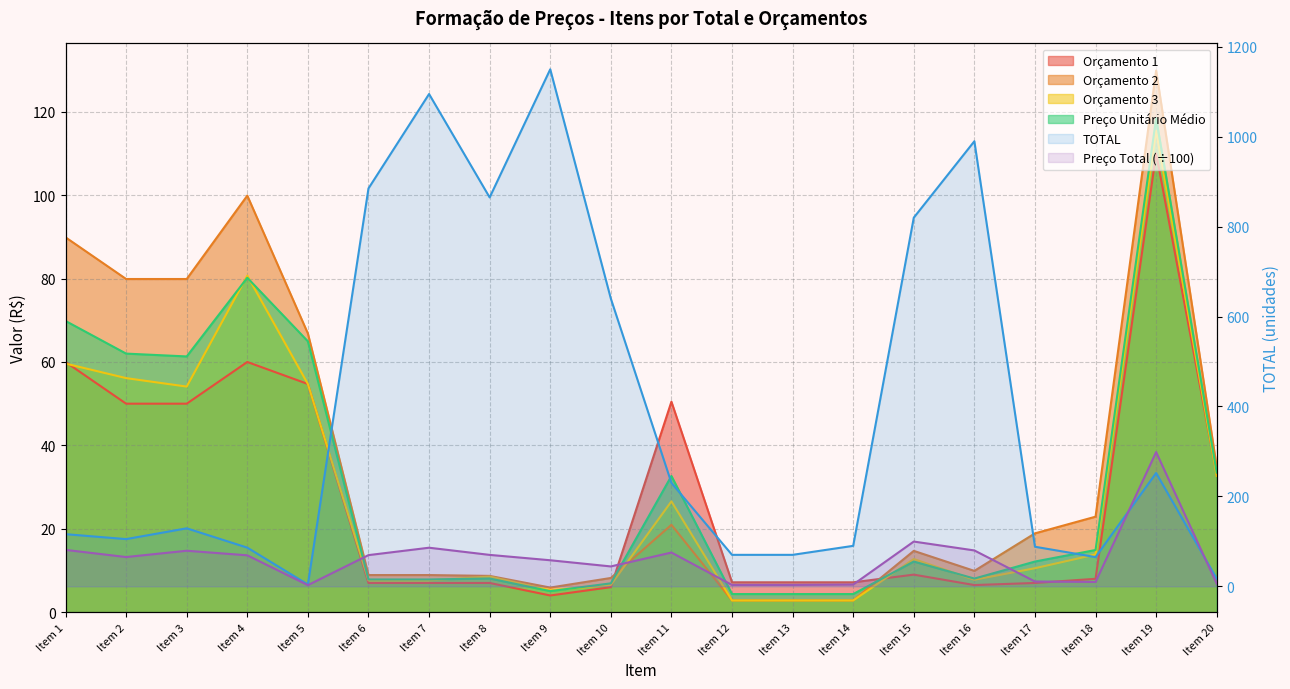

Which series has the widest spread of values?

TOTAL